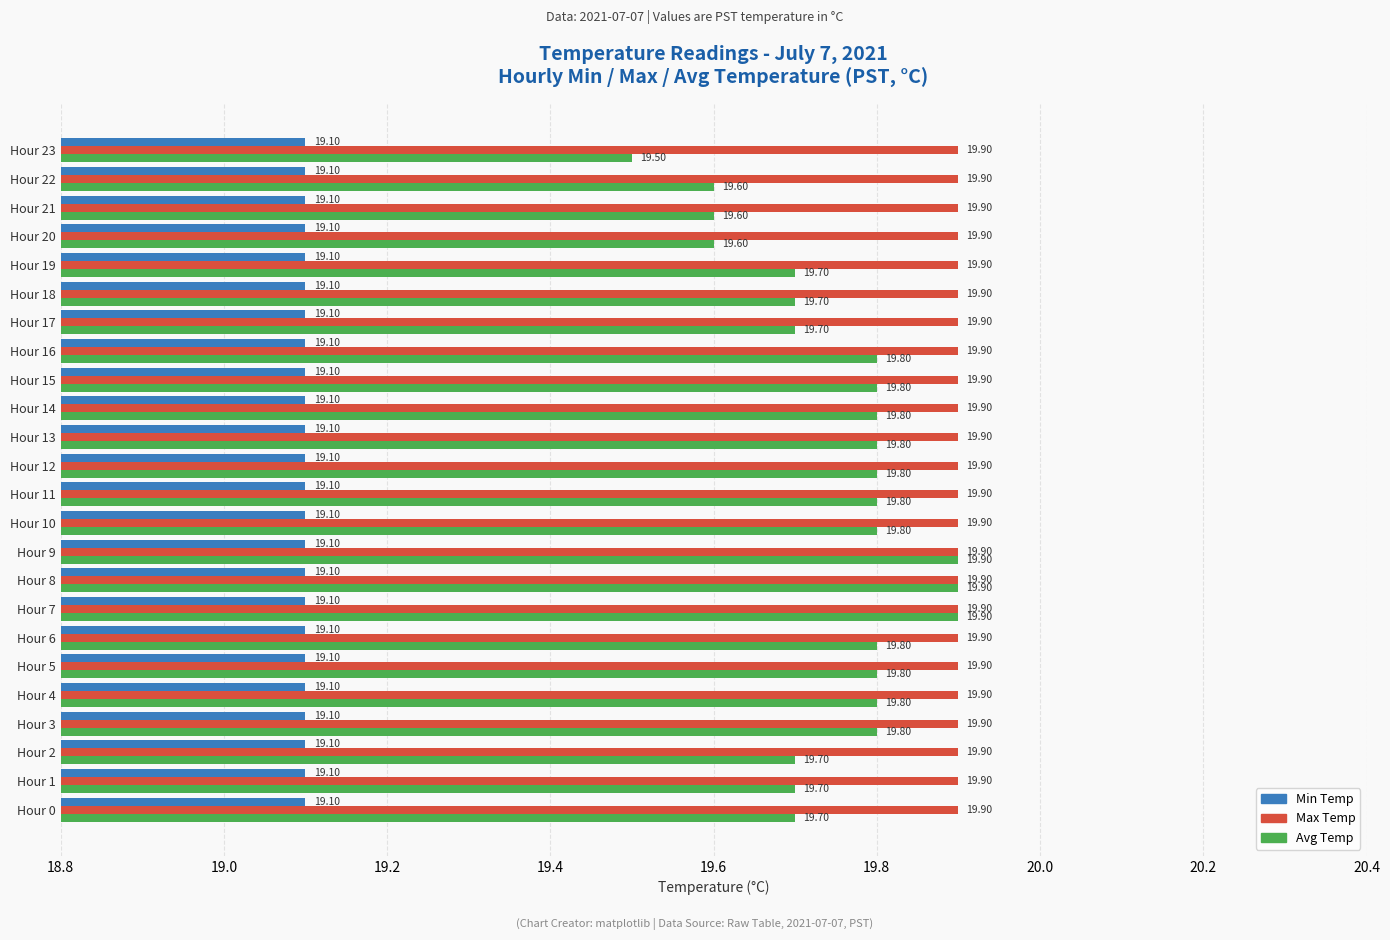

List the series in order of their overall mean, highest first.

Max Temp, Avg Temp, Min Temp